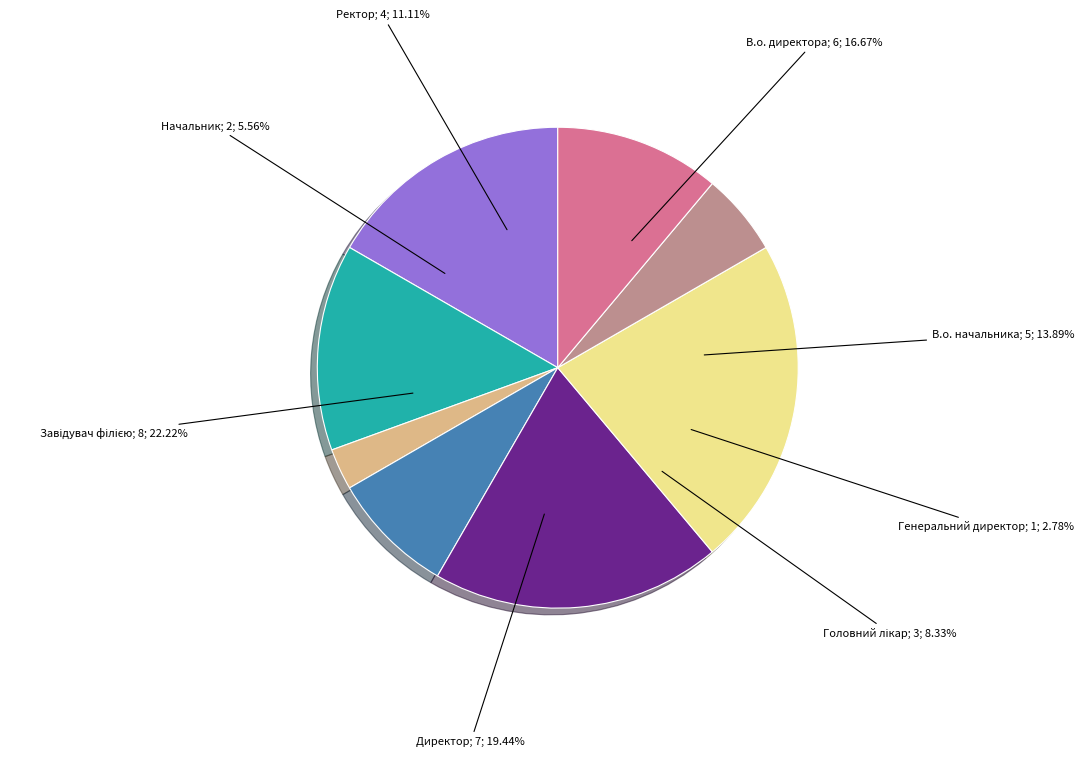

Is there any slice that represents more than half of the pie?

No